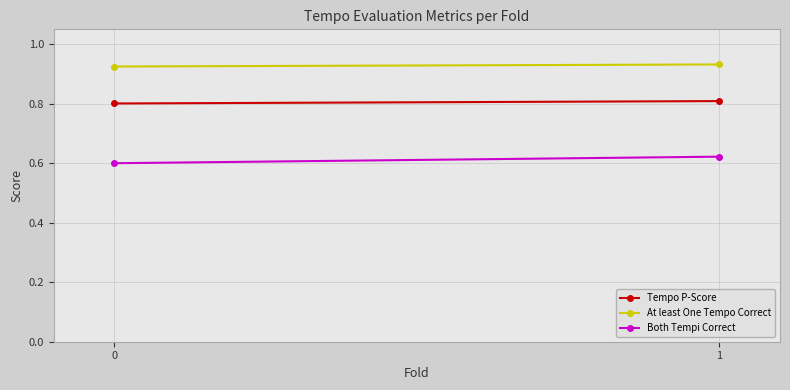

The Tempo P-Score series shows 0.8 at 0. True or false?

True